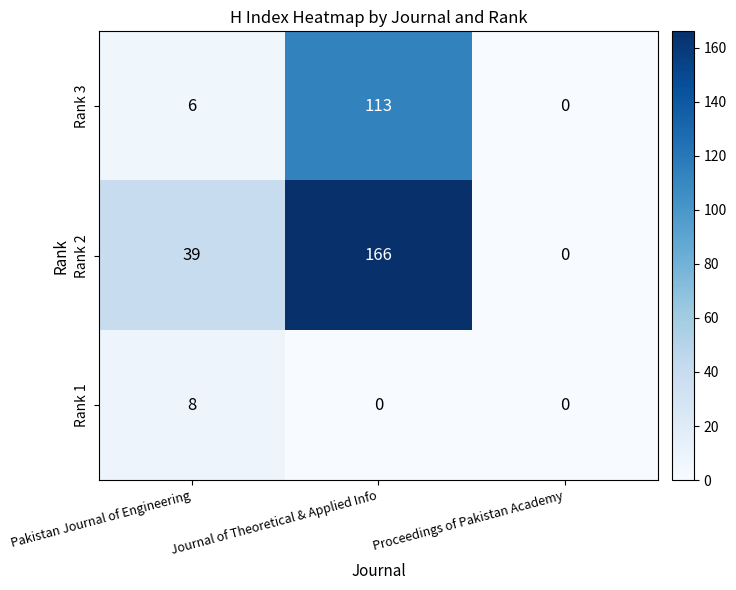

At which category is the sum across all series the highest?

Journal of Theoretical & Applied Info